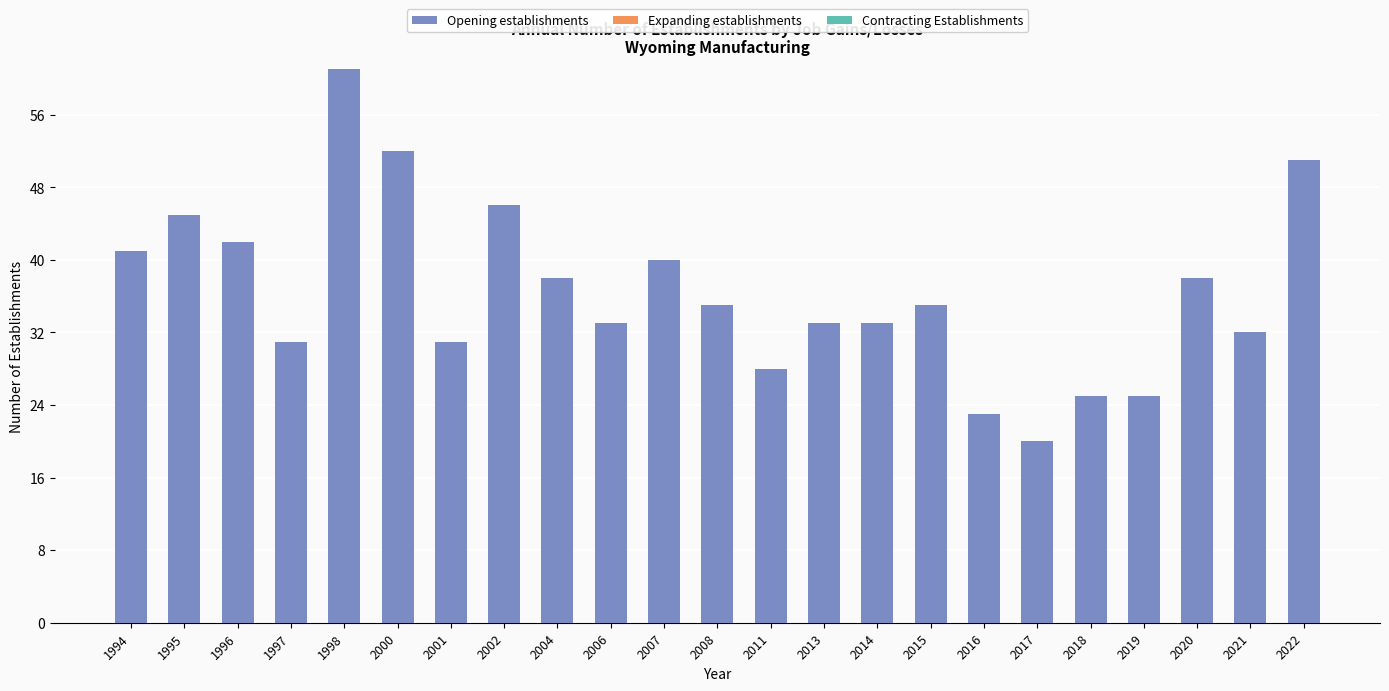

The value at 2022 is 51. True or false?

True